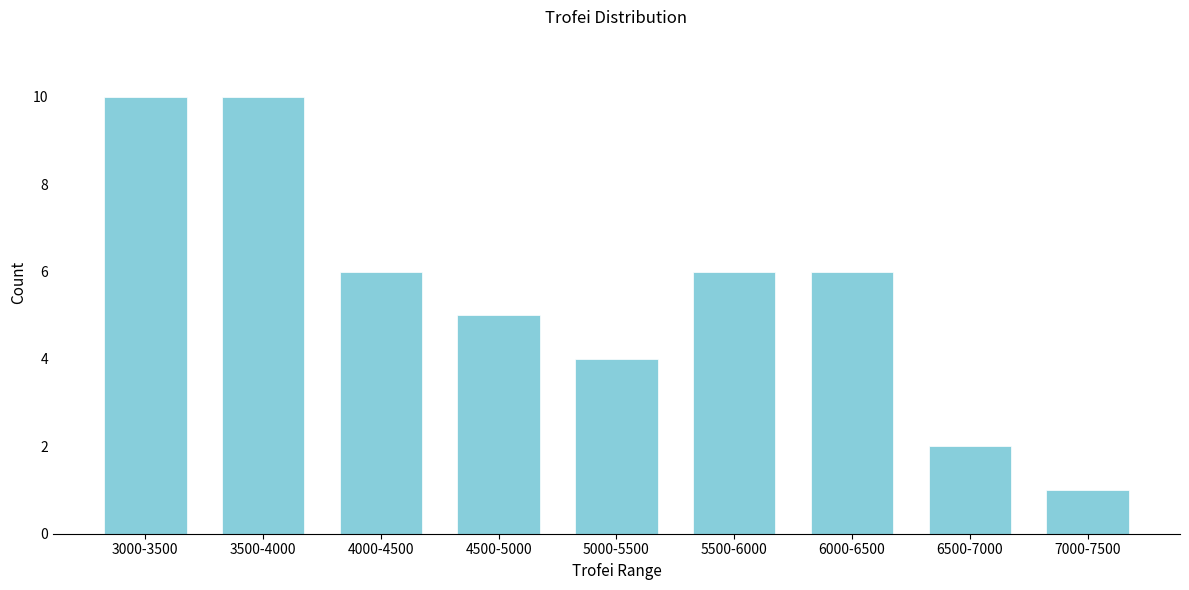

Reading left to right, transcribe all the data shown in this chart.

3000-3500=10	3500-4000=10	4000-4500=6	4500-5000=5	5000-5500=4	5500-6000=6	6000-6500=6	6500-7000=2	7000-7500=1